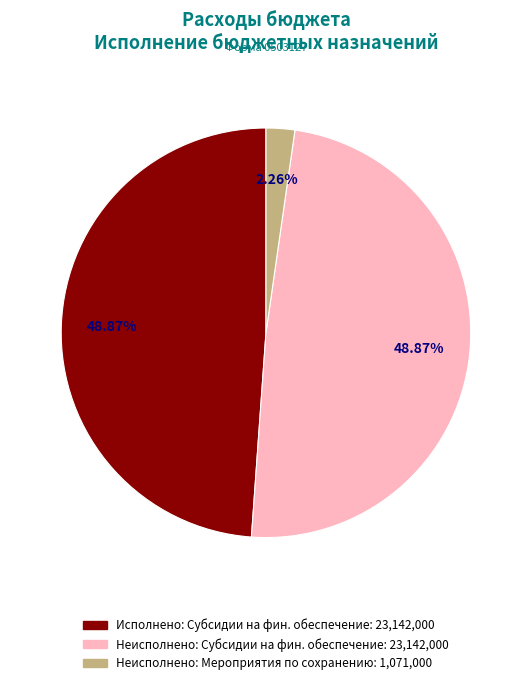

Does any single category account for the majority?

No